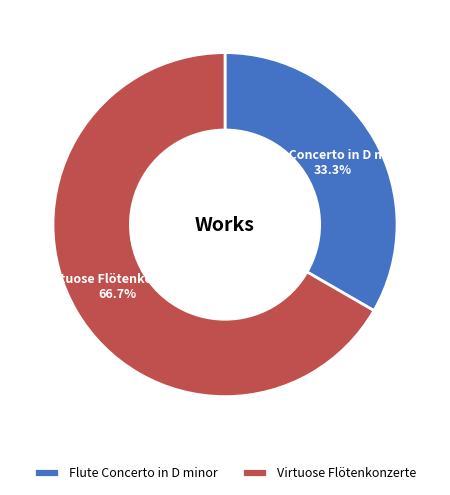

What percentage is the Virtuose Flötenkonzerte slice, to the nearest percent?

67%